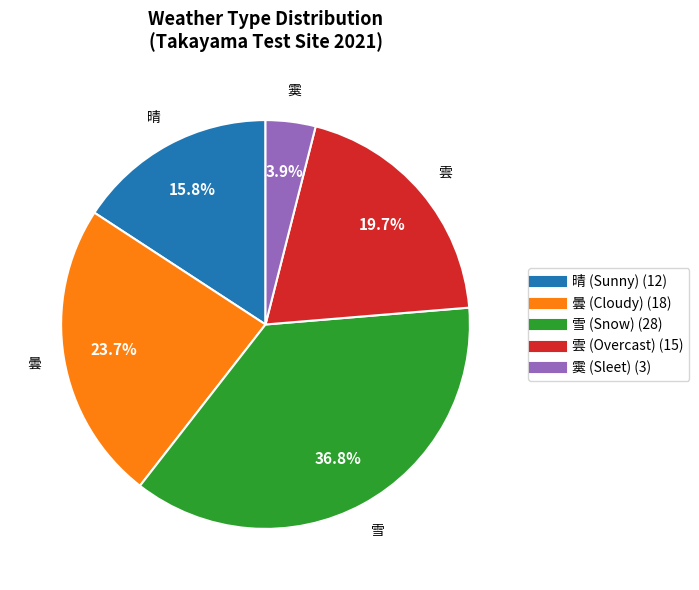

Is there any slice that represents more than half of the pie?

No